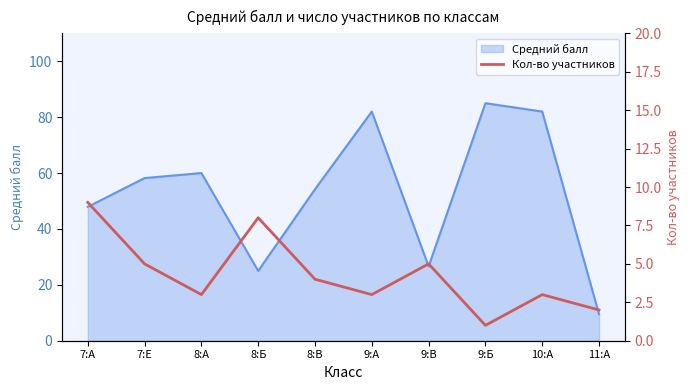

Reading right to left, what are all the values shown in this chart?

11:А=2	10:А=3	9:Б=1	9:В=5	9:А=3	8:В=4	8:Б=8	8:А=3	7:Е=5	7:А=9